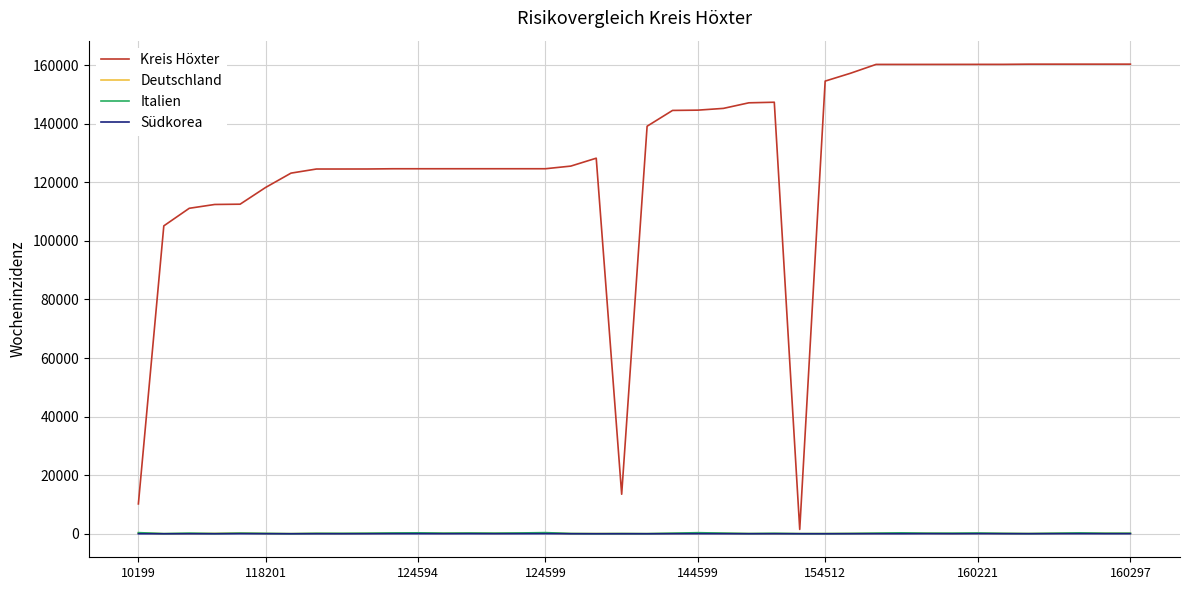

What is the maximum value shown in the chart?

160297